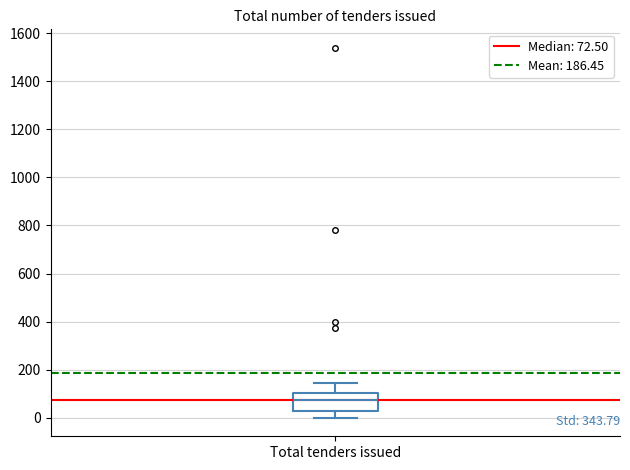

Read this box plot against the y-axis: the position of the median line, the range covered by the box, and the ends of both whiskers. The values are not printed on the chart, so give them approximately, as read against the axis.

median 80, box 20 to 100, whiskers 0 to 140